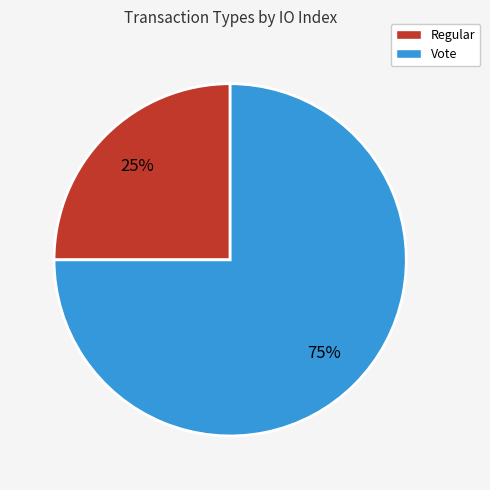

True or false: Vote accounts for 80% of the total.

False